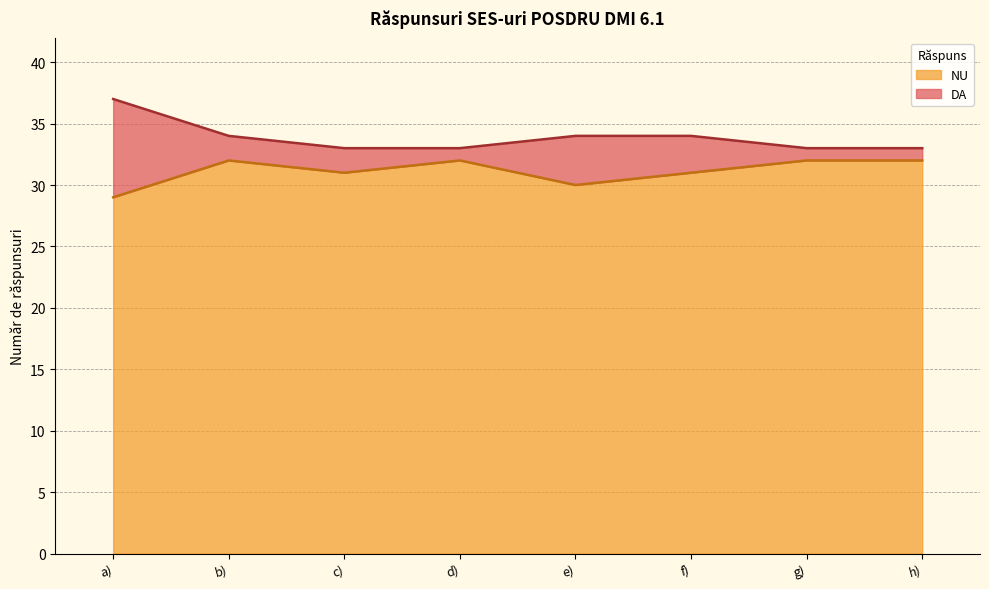

Where is the data nearest to the value 30?

e)